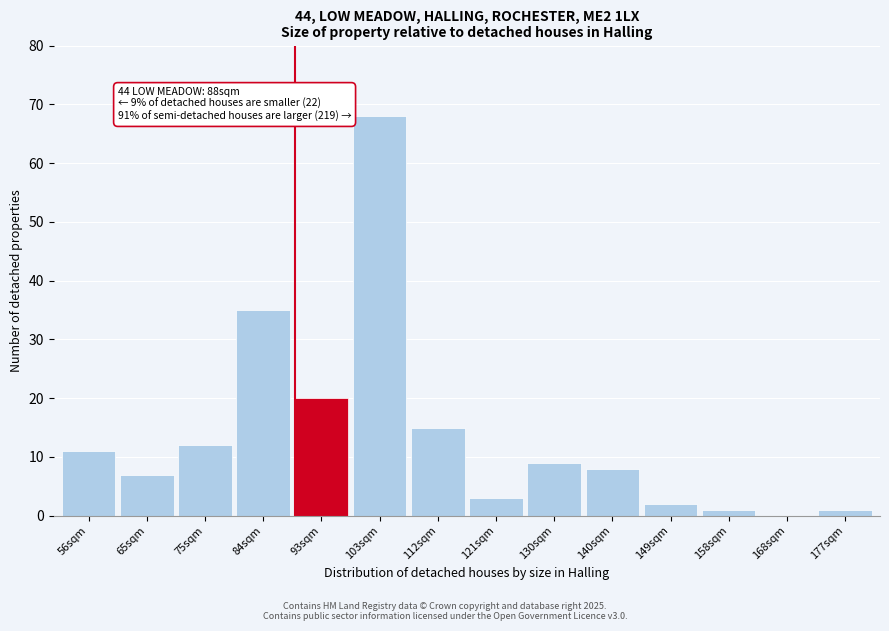

Reading left to right, what are all the values shown in this chart?

56sqm=11	65sqm=7	75sqm=12	84sqm=35	93sqm=20	103sqm=68	112sqm=15	121sqm=3	130sqm=9	140sqm=8	149sqm=2	158sqm=1	168sqm=0	177sqm=1